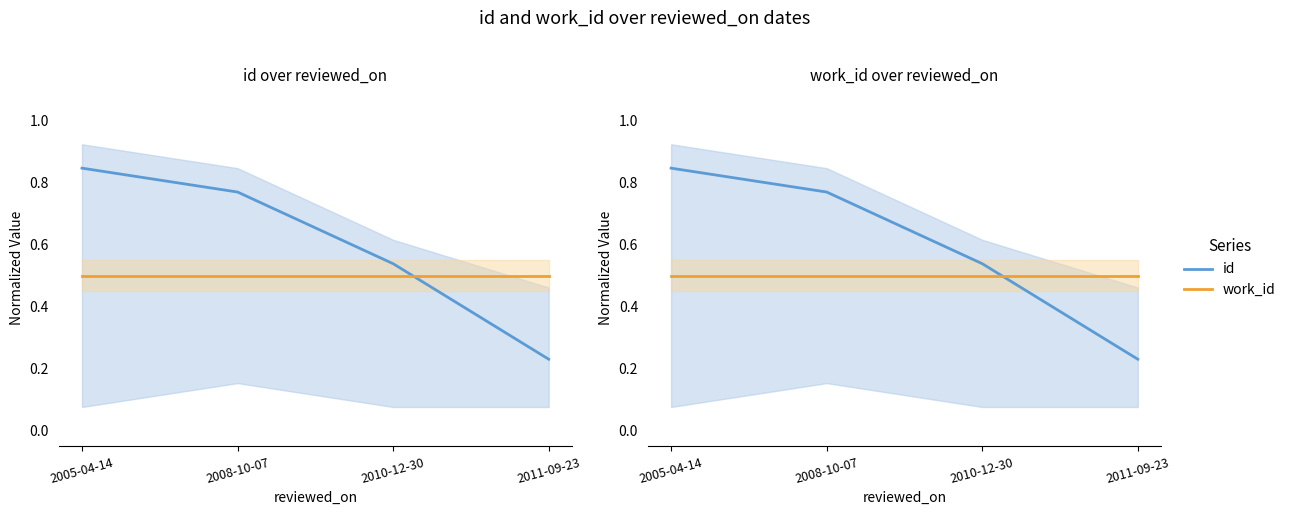

Rank the series by their average value, from highest to lowest.

id, work_id